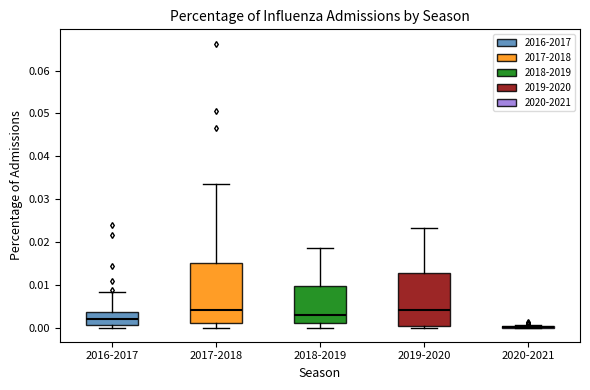

Where does the lower whisker of the box for 2017-2018 end on the y-axis? The values are not printed on the chart, so give them approximately, as read against the axis.

0.000